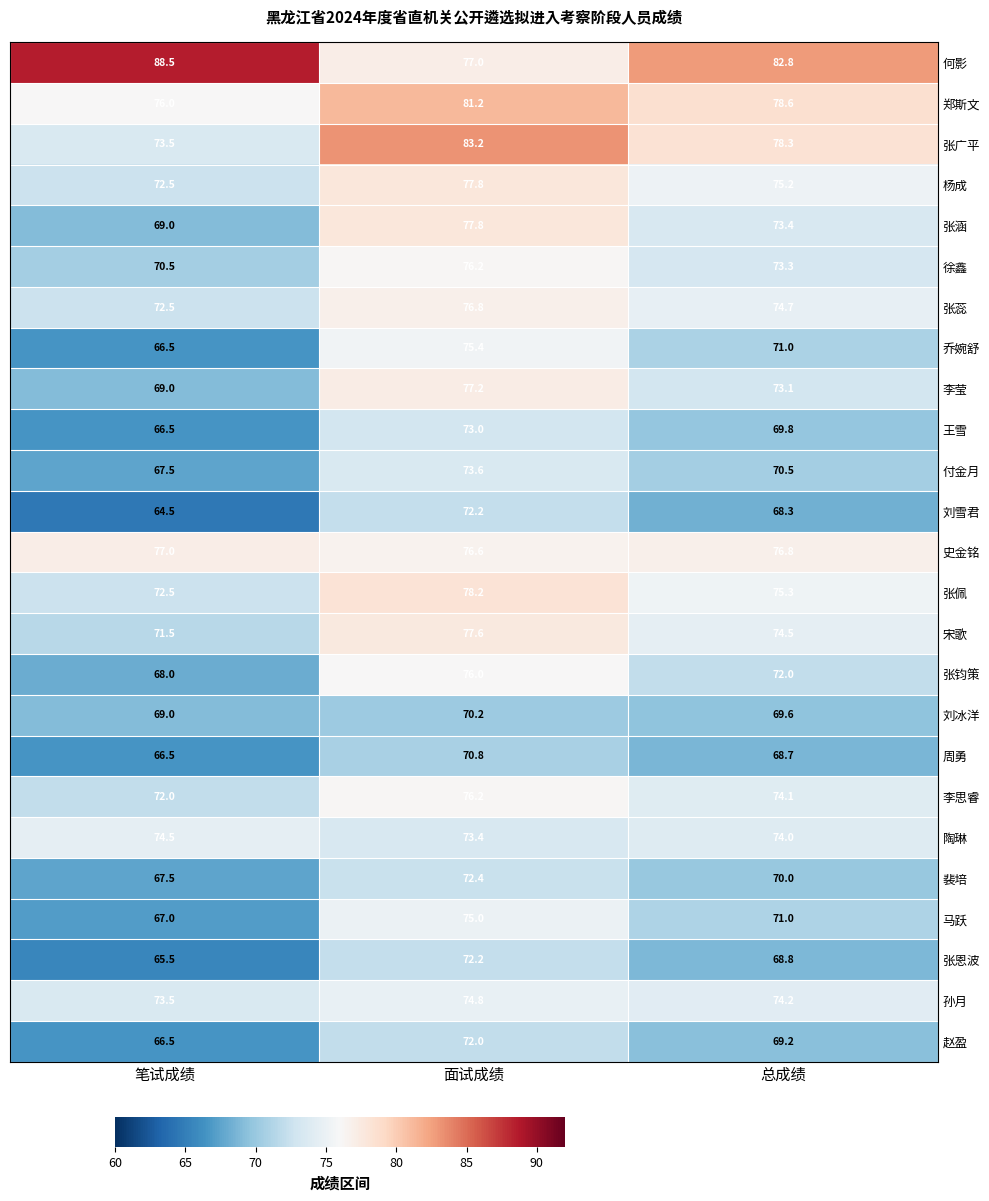

Is it true that 周勇 equals 90.3 at 笔试成绩?

False